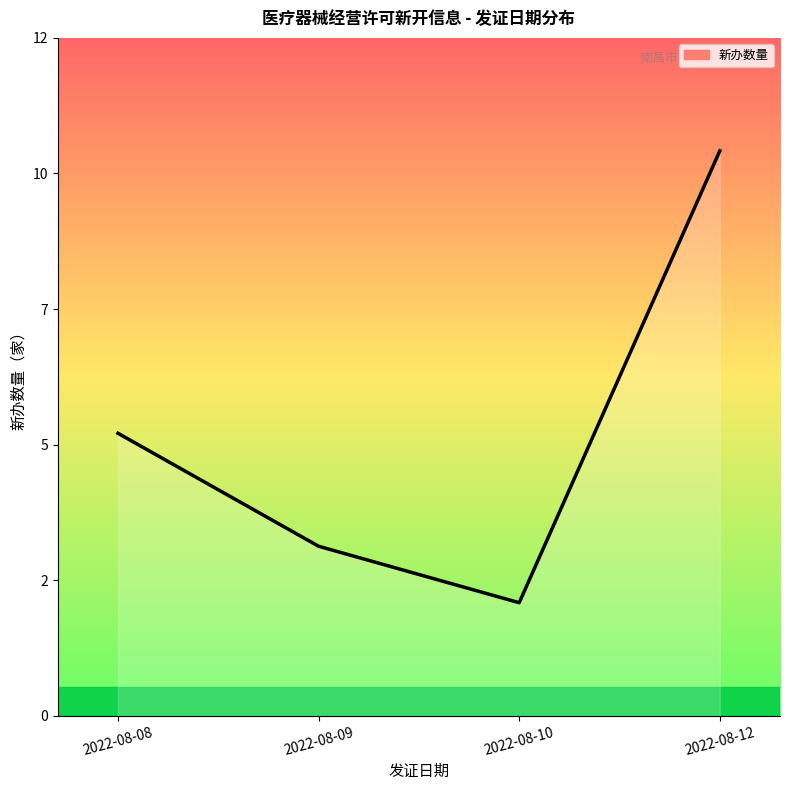

True or false: the data shows 3 at 2022-08-08.

False